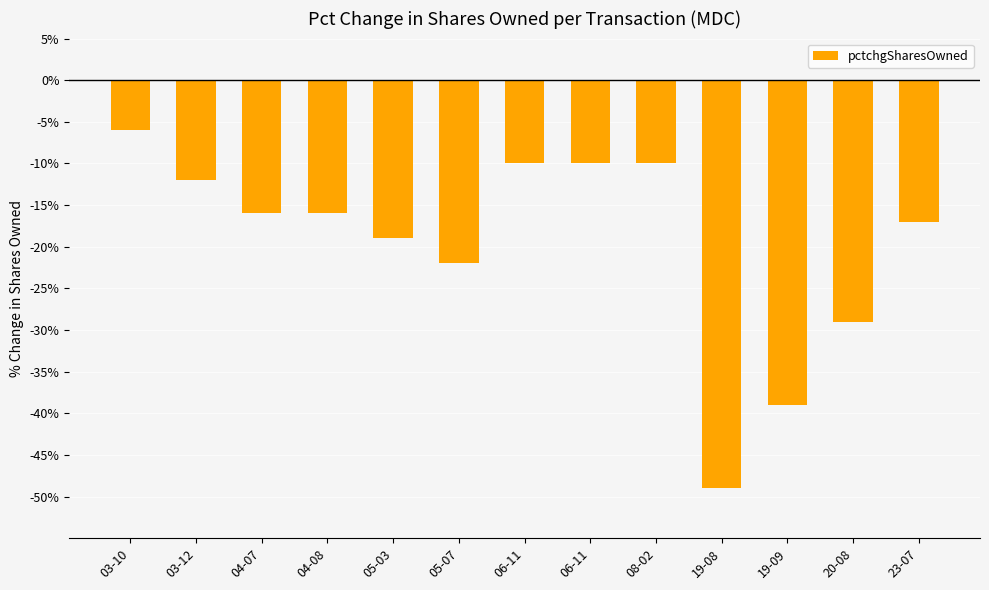

How many bars are there in total?

13